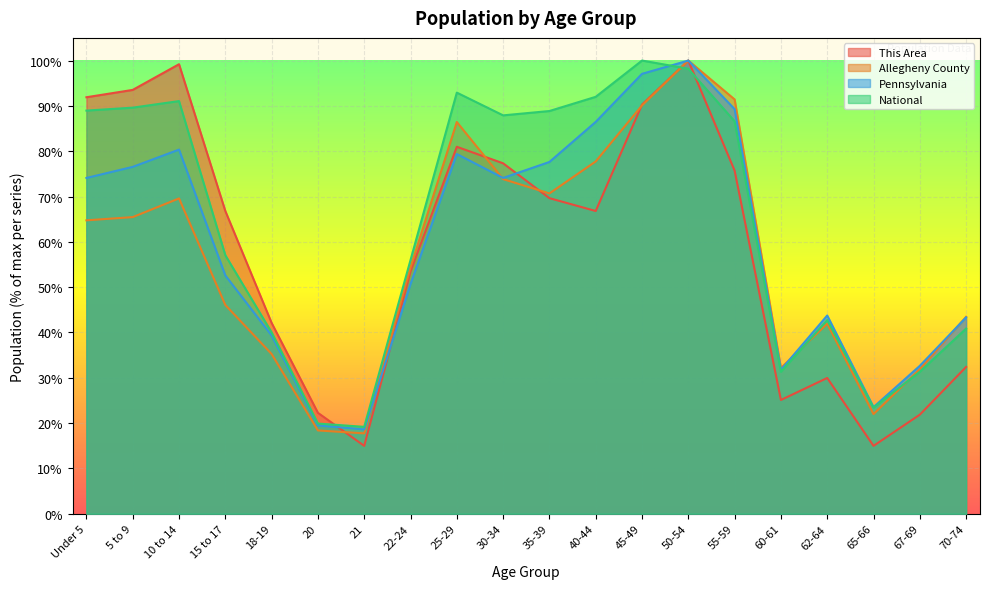

What are all the series names shown in the legend?

This Area, Allegheny County, Pennsylvania, National